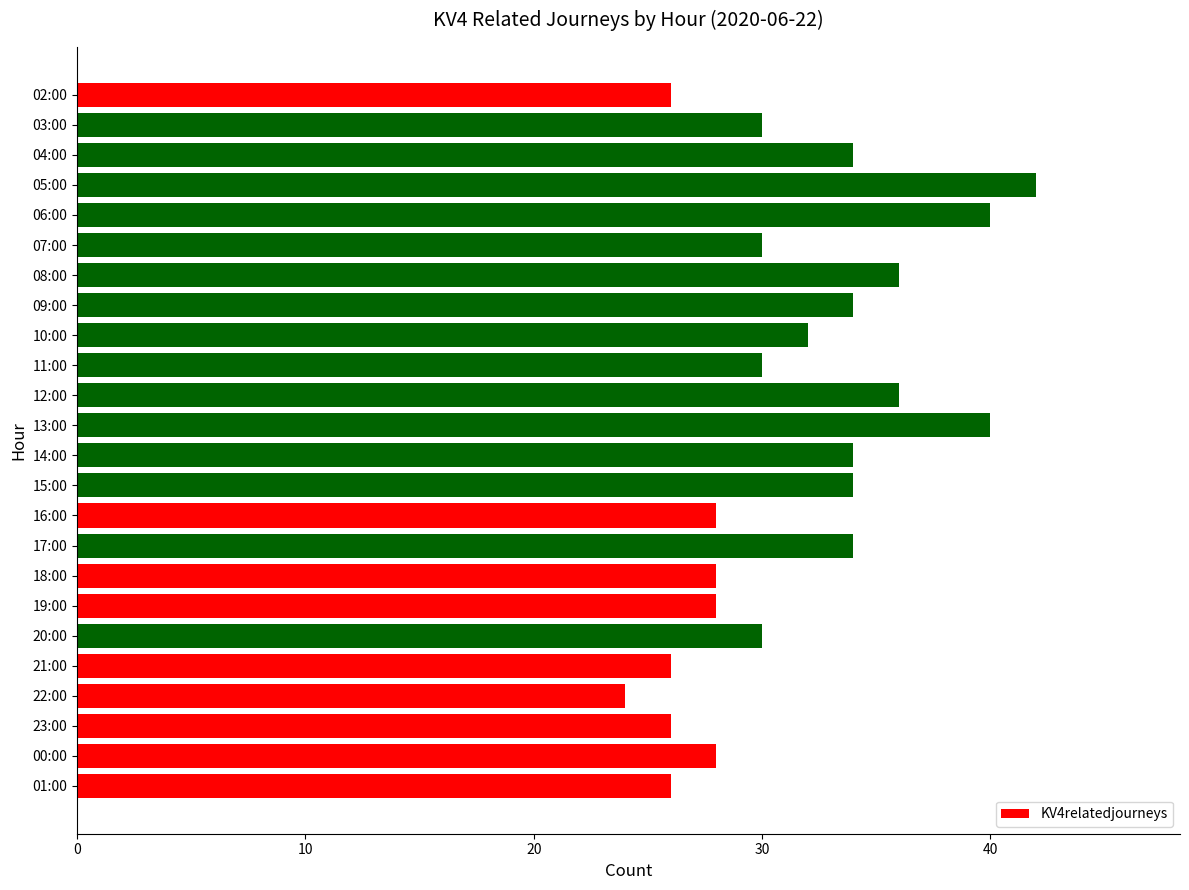

The chart shows a value of 28 at 19:00. True or false?

True